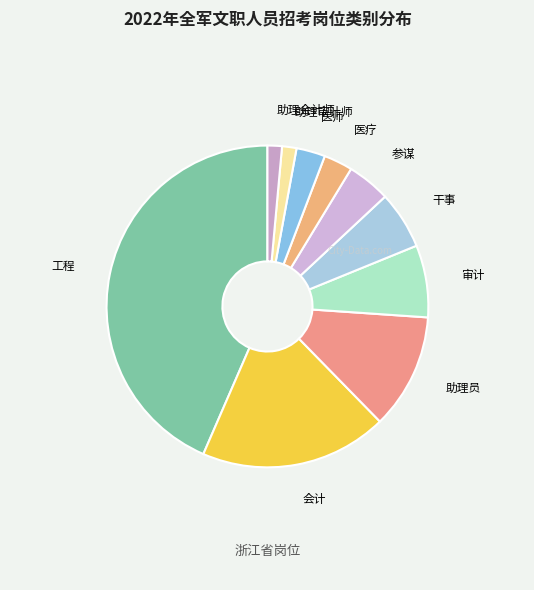

Combined, do 助理审计师 and 助理员 account for over 50%?

No